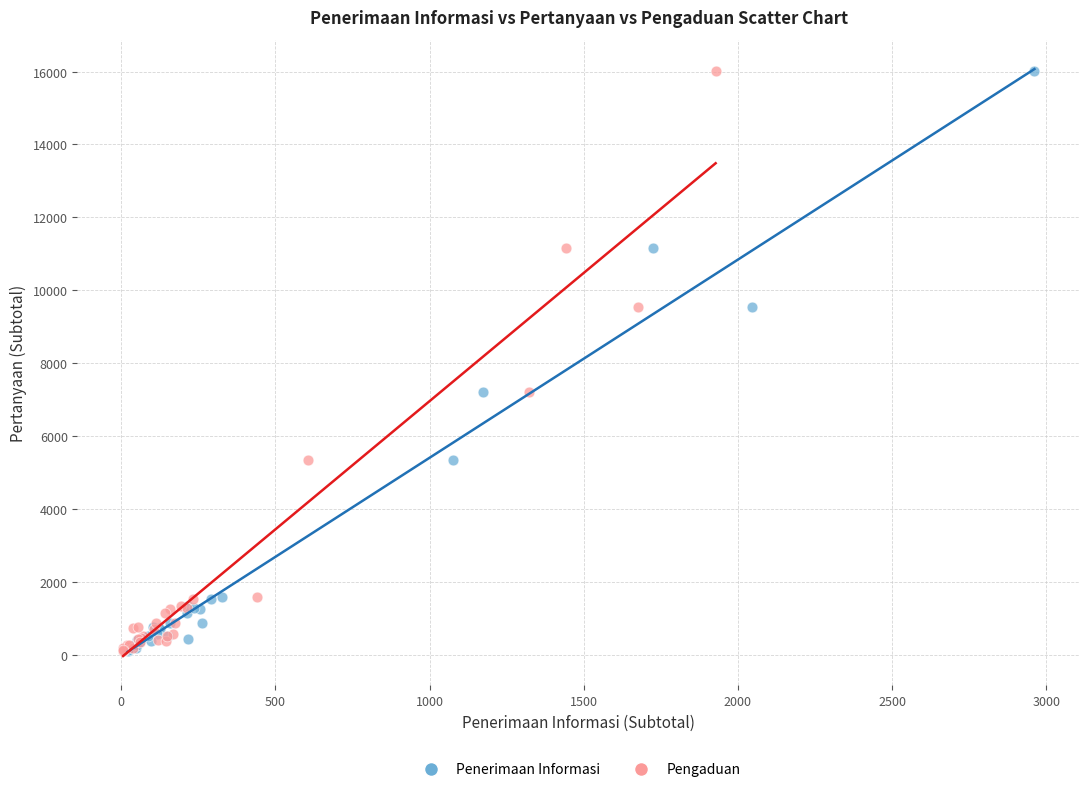

What are all the series names shown in the legend?

Penerimaan Informasi, Pengaduan